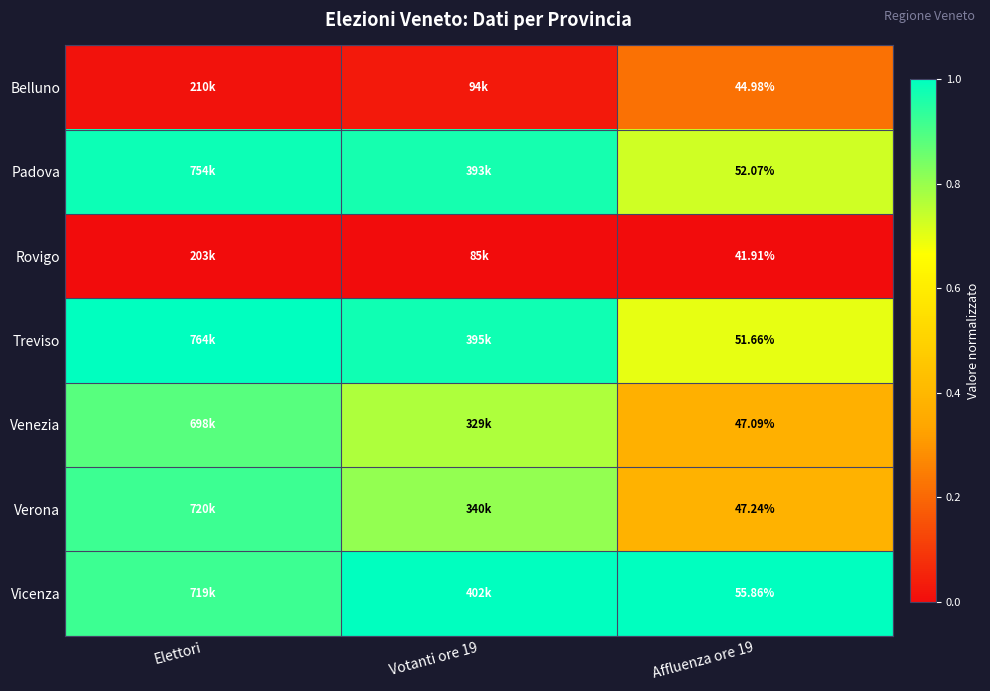

How many series are shown in this chart?

7